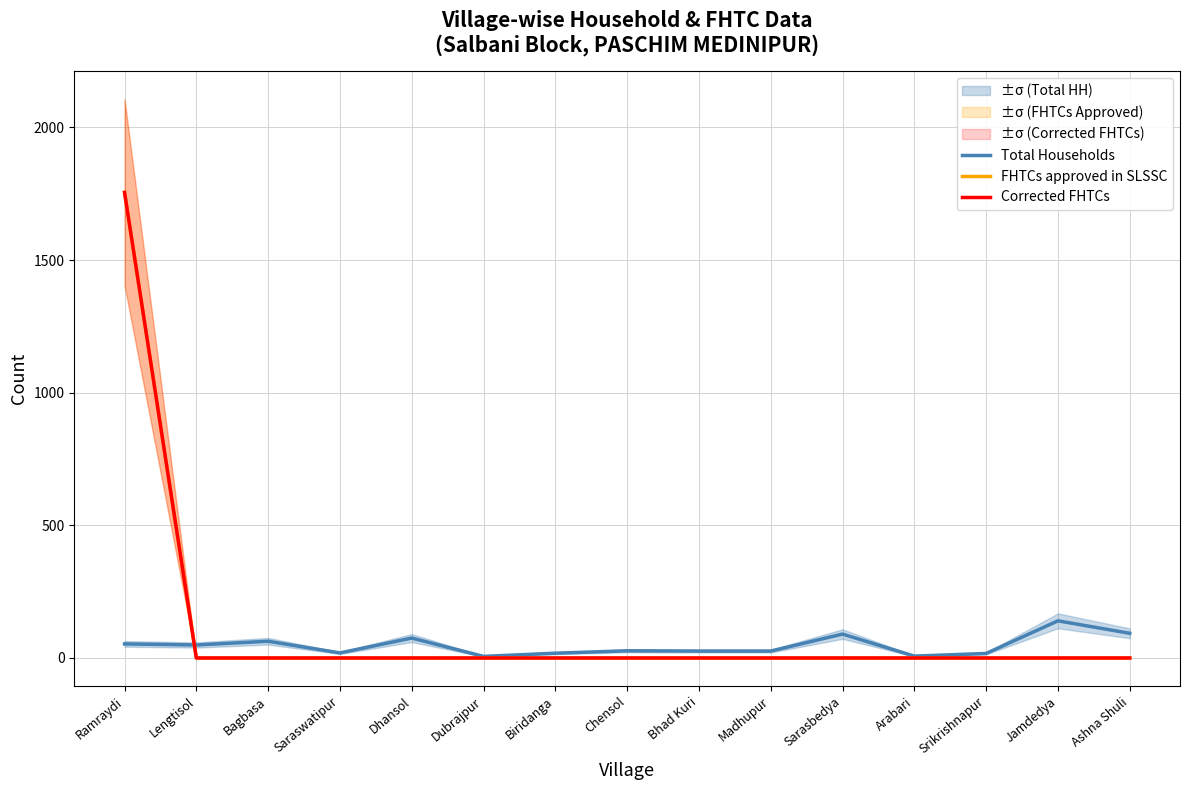

What is the spread (max minus min) of values at Sarasbedya?

90